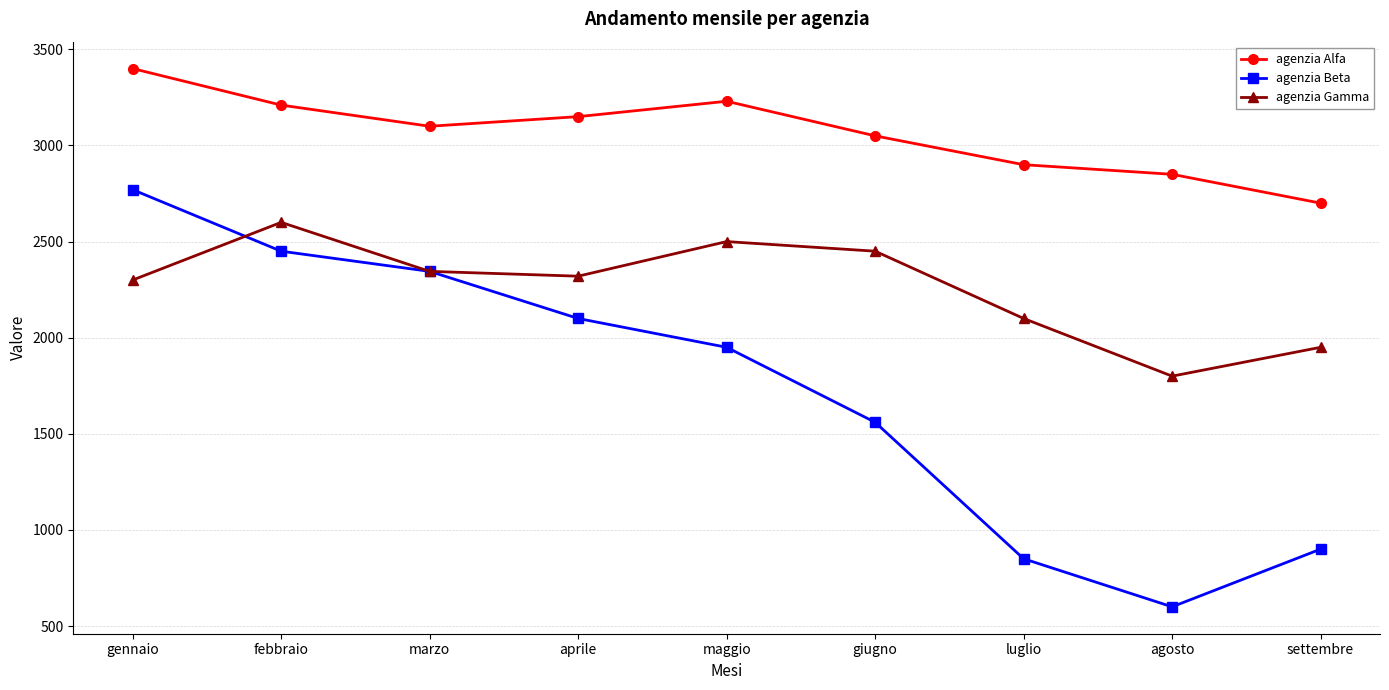

Where is the first local minimum for agenzia Gamma?

aprile